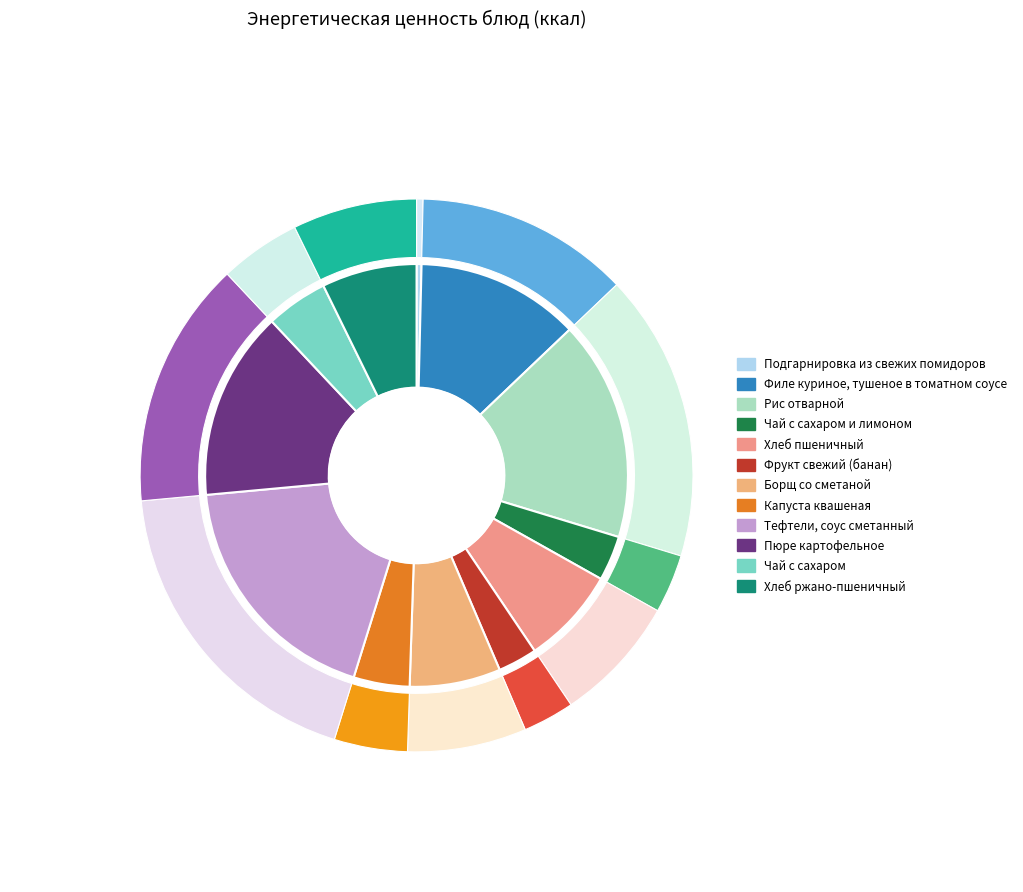

What percentage is the Хлеб ржано-пшеничный slice, to the nearest percent?

7%